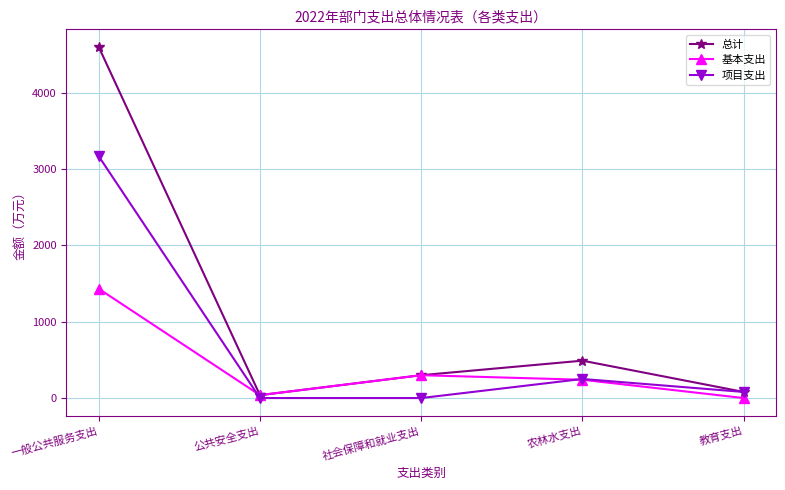

How many lines are shown in the chart?

3